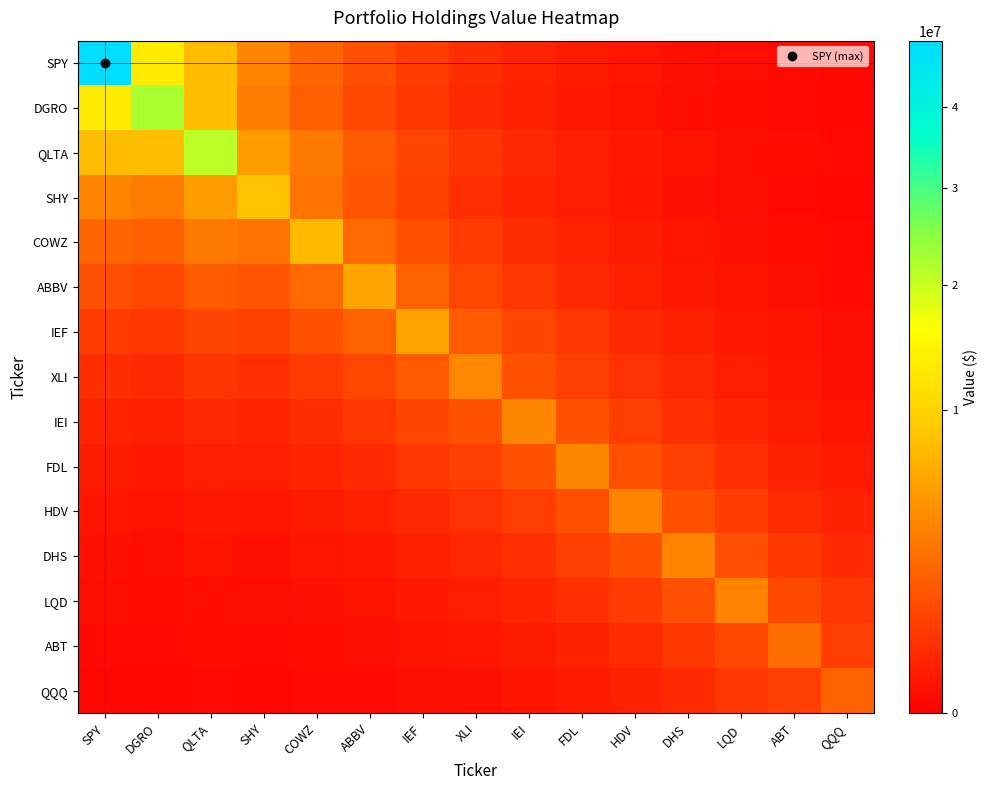

Reading left to right, extract all data points from this chart.

SPY: SPY=49232604.0	DGRO=13004689.9	QLTA=7742543.3	SHY=3852417.7	COWZ=2306890.2	ABBV=1357635.0	IEF=820848.5	XLI=482722.8	IEI=292453.5	FDL=177172.4	HDV=107300.0	DHS=65056.8	LQD=39386.7	ABT=23383.7	QQQ=14056.2
DGRO: SPY=13004689.9	DGRO=22237759.0	QLTA=7853335.5	SHY=3372308.4	COWZ=1996409.8	ABBV=1142355.2	IEF=688588.8	XLI=392677.0	IEI=237622.2	FDL=143779.6	HDV=86942.1	DHS=52693.5	LQD=31841.2	ABT=18479.1	QQQ=10999.3
QLTA: SPY=7742543.3	DGRO=7853335.5	QLTA=20922112.0	SHY=5320602.5	COWZ=3146323.4	ABBV=1795357.1	IEF=1081874.9	XLI=615016.5	IEI=372122.1	FDL=225133.8	HDV=136114.2	DHS=82492.3	LQD=49837.9	ABT=28853.8	QQQ=17156.4
SHY: SPY=3852417.7	DGRO=3372308.4	QLTA=5320602.5	SHY=8318523.0	COWZ=2894071.4	ABBV=1569063.0	IEF=940038.0	XLI=502277.8	IEI=303155.9	FDL=182934.1	HDV=110235.7	DHS=66754.0	LQD=40164.8	ABT=22095.2	QQQ=12833.7
COWZ: SPY=2306890.2	DGRO=1996409.8	QLTA=3146323.4	SHY=2894071.4	COWZ=7586534.0	ABBV=2453755.4	IEF=1469075.5	XLI=779117.4	IEI=470100.4	FDL=283581.8	HDV=170814.9	DHS=103427.5	LQD=62198.5	ABT=33989.4	QQQ=19679.5
ABBV: SPY=1357635.0	DGRO=1142355.2	QLTA=1795357.1	SHY=1569063.0	COWZ=2453755.4	ABBV=5898662.0	IEF=2114972.2	XLI=1098267.4	IEI=662079.9	FDL=399018.7	HDV=240061.5	DHS=145312.8	LQD=87257.1	ABT=46764.7	QQQ=26820.9
IEF: SPY=820848.5	DGRO=688588.8	QLTA=1081874.9	SHY=940038.0	COWZ=1469075.5	ABBV=2114972.2	IEF=5724670.0	XLI=1779077.3	IEI=1072382.8	FDL=646223.8	HDV=388730.3	DHS=235295.6	LQD=141263.9	ABT=75525.8	QQQ=43264.2
XLI: SPY=482722.8	DGRO=392677.0	QLTA=615016.5	SHY=502277.8	COWZ=779117.4	ABBV=1098267.4	IEF=1779077.3	XLI=4052672.0	IEI=1463825.0	FDL=880914.8	HDV=528985.9	DHS=320052.8	LQD=191731.1	ABT=99547.8	QQQ=56183.5
IEI: SPY=292453.5	DGRO=237622.2	QLTA=372122.1	SHY=303155.9	COWZ=470100.4	ABBV=662079.9	IEF=1072382.8	XLI=1463825.0	IEI=3992126.0	FDL=1441366.1	HDV=865468.2	DHS=523625.0	LQD=313652.9	ABT=162635.5	QQQ=91726.7
FDL: SPY=177172.4	DGRO=143779.6	QLTA=225133.8	SHY=182934.1	COWZ=283581.8	ABBV=399018.7	IEF=646223.8	XLI=880914.8	IEI=1441366.1	FDL=3929244.0	HDV=1415473.9	DHS=856371.8	LQD=512917.0	ABT=265587.6	QQQ=149683.2
HDV: SPY=107300.0	DGRO=86942.1	QLTA=136114.2	SHY=110235.7	COWZ=170814.9	ABBV=240061.5	IEF=388730.3	XLI=528985.9	IEI=865468.2	FDL=1415473.9	HDV=3849829.0	DHS=1397468.1	LQD=836892.6	ABT=432564.0	QQQ=243561.6
DHS: SPY=65056.8	DGRO=52693.5	QLTA=82492.3	SHY=66754.0	COWZ=103427.5	ABBV=145312.8	IEF=235295.6	XLI=320052.8	IEI=523625.0	FDL=856371.8	HDV=1397468.1	DHS=3830289.0	LQD=1376247.1	ABT=711021.0	QQQ=400257.2
LQD: SPY=39386.7	DGRO=31841.2	QLTA=49837.9	SHY=40164.8	COWZ=62198.5	ABBV=87257.1	IEF=141263.9	XLI=191731.1	IEI=313652.9	FDL=512917.0	HDV=836892.6	DHS=1376247.1	LQD=3733204.0	ABT=1154609.9	QQQ=649197.9
ABT: SPY=23383.7	DGRO=18479.1	QLTA=28853.8	SHY=22095.2	COWZ=33989.4	ABBV=46764.7	IEF=75525.8	XLI=99547.8	IEI=162635.5	FDL=265587.6	HDV=432564.0	DHS=711021.0	LQD=1154609.9	ABT=2612229.0	QQQ=866374.7
QQQ: SPY=14056.2	DGRO=10999.3	QLTA=17156.4	SHY=12833.7	COWZ=19679.5	ABBV=26820.9	IEF=43264.2	XLI=56183.5	IEI=91726.7	FDL=149683.2	HDV=243561.6	DHS=400257.2	LQD=649197.9	ABT=866374.7	QQQ=2149139.0